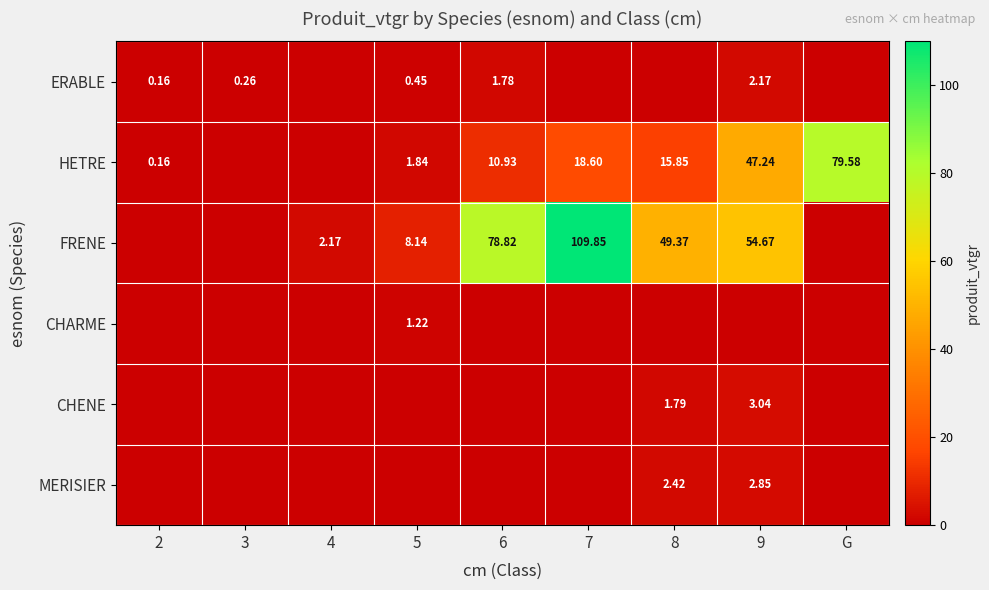

Where does the HETRE series first go above 10?

6